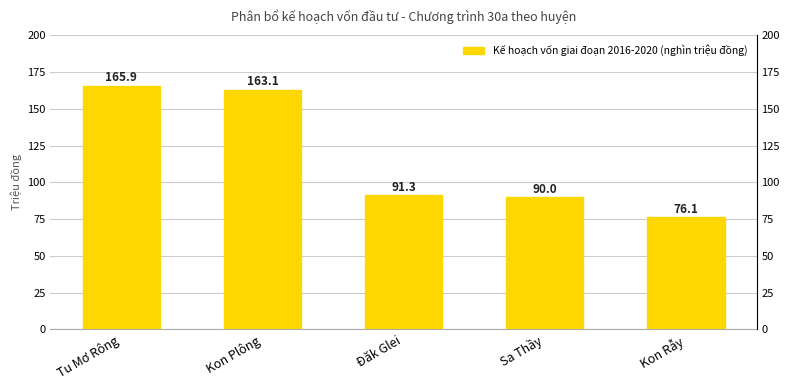

List the labels in order of value, largest first.

Tu Mơ Rông, Kon Plông, Đăk Glei, Sa Thầy, Kon Rẫy